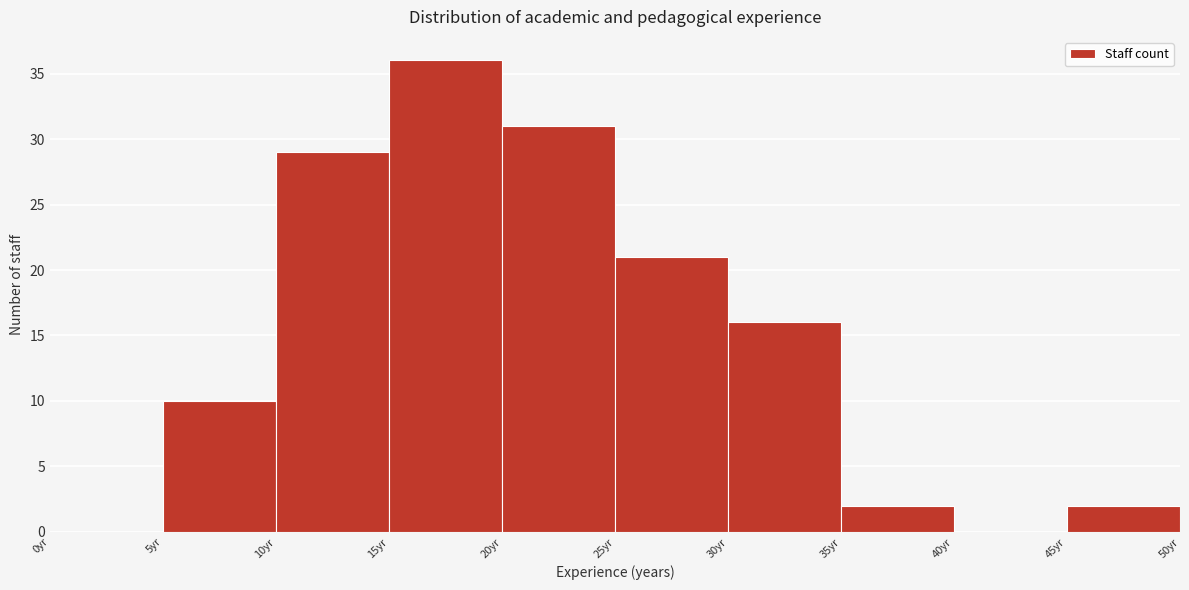

Reading left to right, list every bar in this chart as the range it spans on the x-axis followed by its height. The values are not printed on the chart, so give them approximately, as read against the axis.

0 to 5: 0
5 to 10: 10
10 to 15: 29
15 to 20: 36
20 to 25: 31
25 to 30: 21
30 to 35: 16
35 to 40: 2
40 to 45: 0
45 to 50: 2